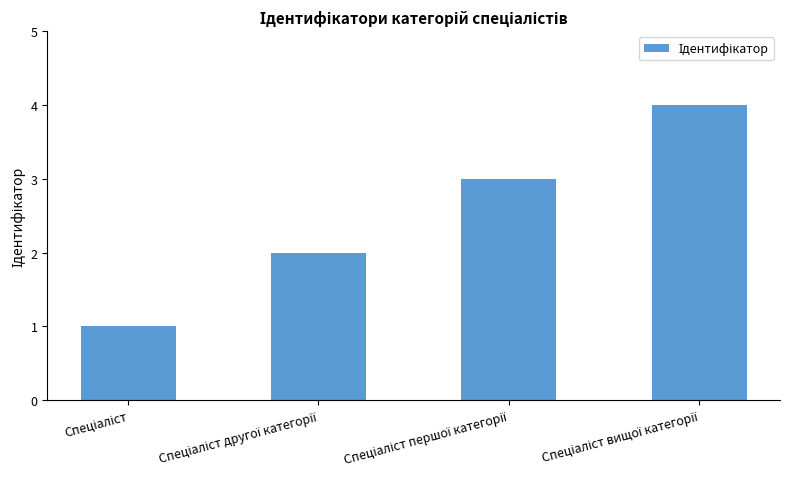

What is the difference between the maximum and minimum values?

3